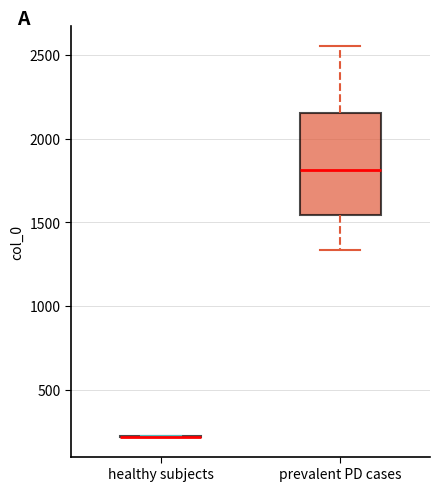

Reading left to right, read every box against the y-axis: the position of its median line, the range the box covers, and the ends of its whiskers. The values are not printed on the chart, so give them approximately, as read against the axis.

healthy subjects: box collapsed to a line at 200, whiskers 200 to 200
prevalent PD cases: median 1800, box 1550 to 2150, whiskers 1350 to 2550